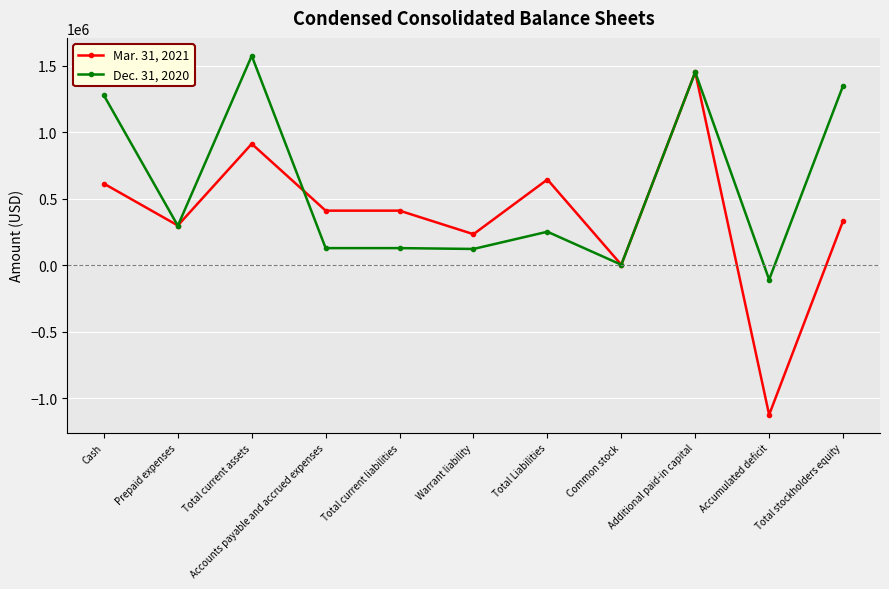

At which category is the sum across all series the highest?

Additional paid-in capital